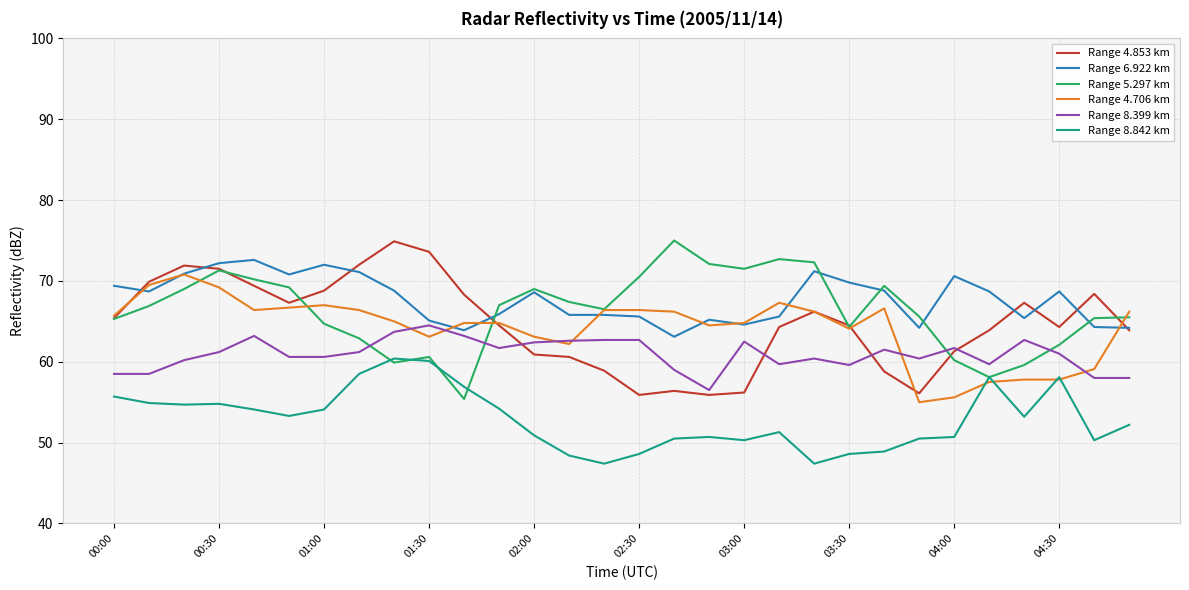

True or false: Range 6.922 km and Range 8.842 km intersect in this chart.

False